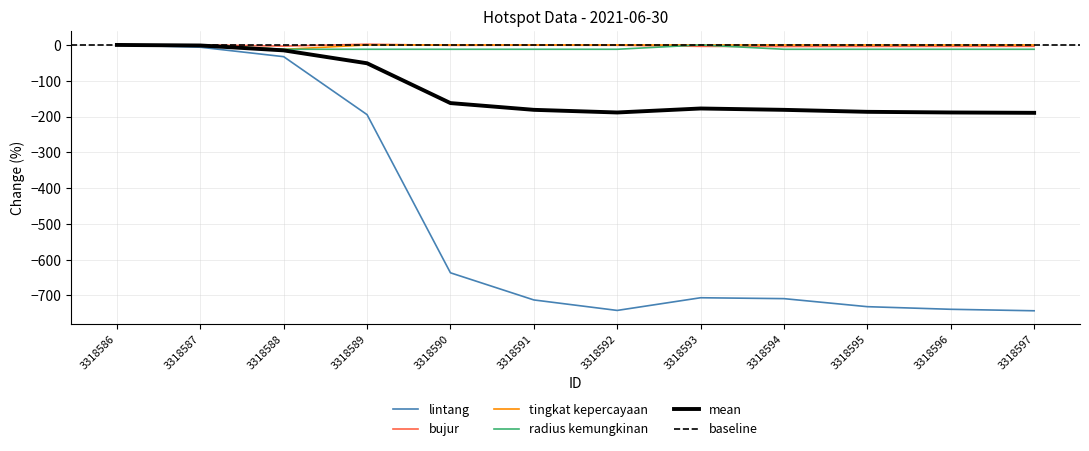

Does the chart display data point markers on the line(s)?

No